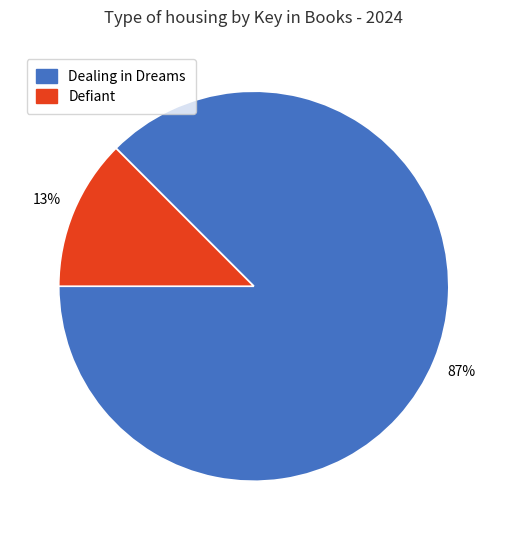

To the nearest percent, what is the average slice percentage?

50%